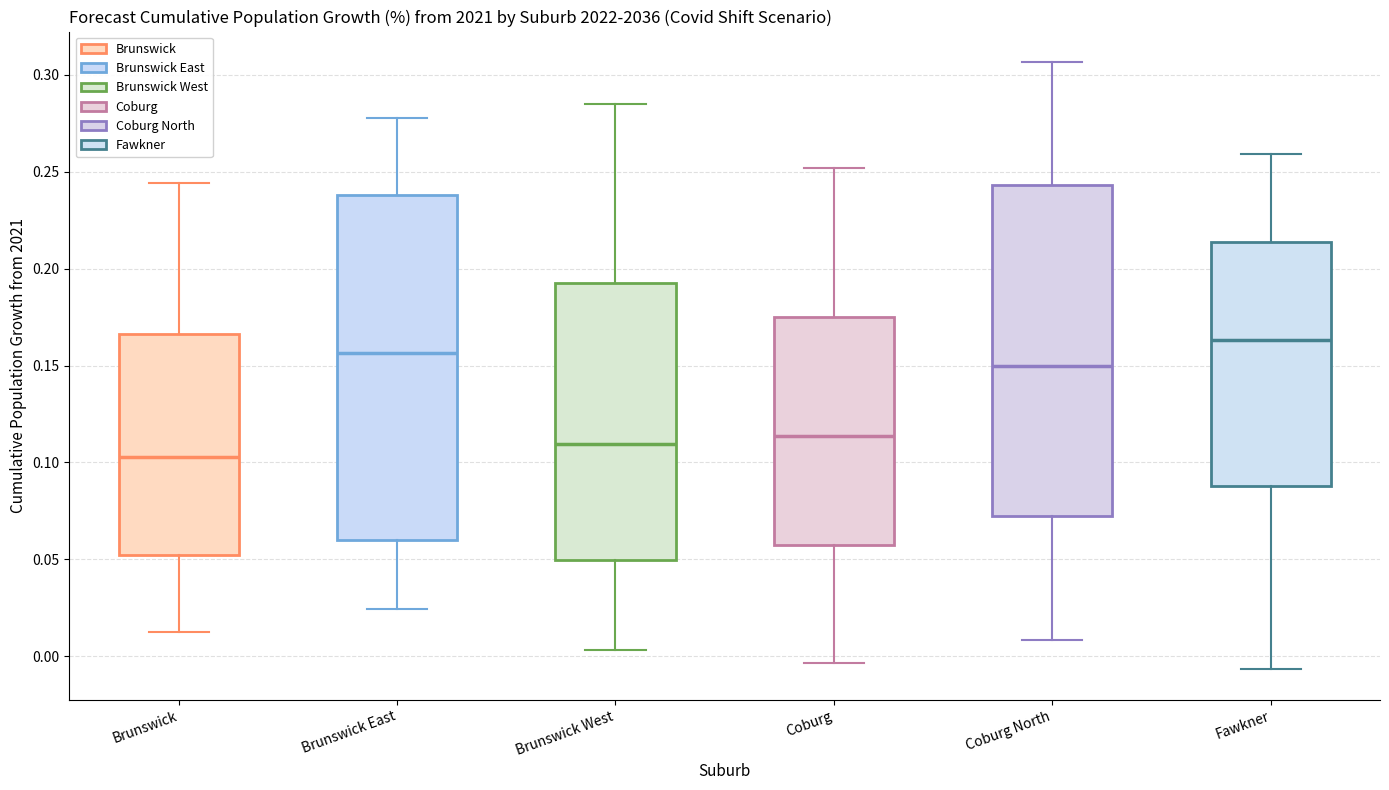

Reading left to right, transcribe this box plot: for each box, give where its median line is, the range the box spans, and where its two whiskers end, as read against the y-axis. The values are not printed on the chart, so give them approximately, as read against the axis.

Brunswick: median 0.105, box 0.050 to 0.165, whiskers 0.010 to 0.245
Brunswick East: median 0.155, box 0.060 to 0.240, whiskers 0.025 to 0.280
Brunswick West: median 0.110, box 0.050 to 0.195, whiskers 0.005 to 0.285
Coburg: median 0.115, box 0.055 to 0.175, whiskers -0.005 to 0.250
Coburg North: median 0.150, box 0.070 to 0.245, whiskers 0.010 to 0.305
Fawkner: median 0.165, box 0.090 to 0.215, whiskers -0.005 to 0.260